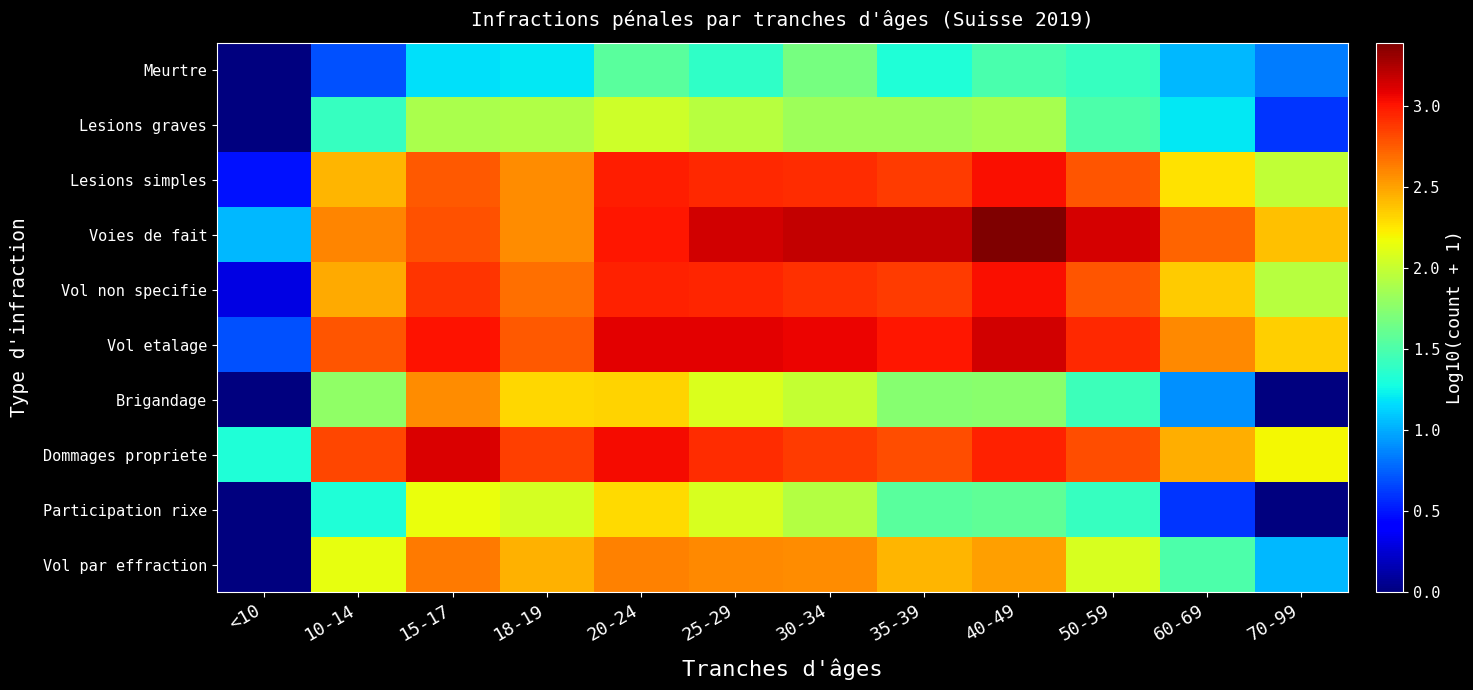

Reading right to left, what are all the values shown in this chart?

Meurtre: 70-99=0.8	60-69=1.0	50-59=1.4	40-49=1.5	35-39=1.3	30-34=1.7	25-29=1.4	20-24=1.6	18-19=1.2	15-17=1.2	10-14=0.7	<10=0.0
Lesions graves: 70-99=0.6	60-69=1.2	50-59=1.5	40-49=1.9	35-39=1.8	30-34=1.8	25-29=1.9	20-24=2.0	18-19=1.9	15-17=1.9	10-14=1.4	<10=0.0
Lesions simples: 70-99=2.0	60-69=2.3	50-59=2.8	40-49=3.0	35-39=2.9	30-34=2.9	25-29=2.9	20-24=3.0	18-19=2.6	15-17=2.8	10-14=2.4	<10=0.5
Voies de fait: 70-99=2.4	60-69=2.7	50-59=3.1	40-49=3.4	35-39=3.2	30-34=3.2	25-29=3.1	20-24=3.0	18-19=2.6	15-17=2.8	10-14=2.6	<10=1.0
Vol non specifie: 70-99=1.9	60-69=2.4	50-59=2.8	40-49=3.0	35-39=2.9	30-34=2.9	25-29=3.0	20-24=3.0	18-19=2.7	15-17=2.9	10-14=2.5	<10=0.3
Vol etalage: 70-99=2.3	60-69=2.6	50-59=2.9	40-49=3.1	35-39=3.0	30-34=3.1	25-29=3.1	20-24=3.1	18-19=2.8	15-17=3.0	10-14=2.8	<10=0.7
Brigandage: 70-99=0.0	60-69=0.9	50-59=1.4	40-49=1.8	35-39=1.7	30-34=2.0	25-29=2.1	20-24=2.3	18-19=2.3	15-17=2.6	10-14=1.8	<10=0.0
Dommages propriete: 70-99=2.2	60-69=2.5	50-59=2.8	40-49=3.0	35-39=2.8	30-34=2.9	25-29=2.9	20-24=3.0	18-19=2.9	15-17=3.1	10-14=2.8	<10=1.3
Participation rixe: 70-99=0.0	60-69=0.6	50-59=1.4	40-49=1.6	35-39=1.6	30-34=1.9	25-29=2.1	20-24=2.3	18-19=2.1	15-17=2.2	10-14=1.3	<10=0.0
Vol par effraction: 70-99=1.0	60-69=1.5	50-59=2.1	40-49=2.5	35-39=2.4	30-34=2.6	25-29=2.6	20-24=2.6	18-19=2.4	15-17=2.6	10-14=2.1	<10=0.0